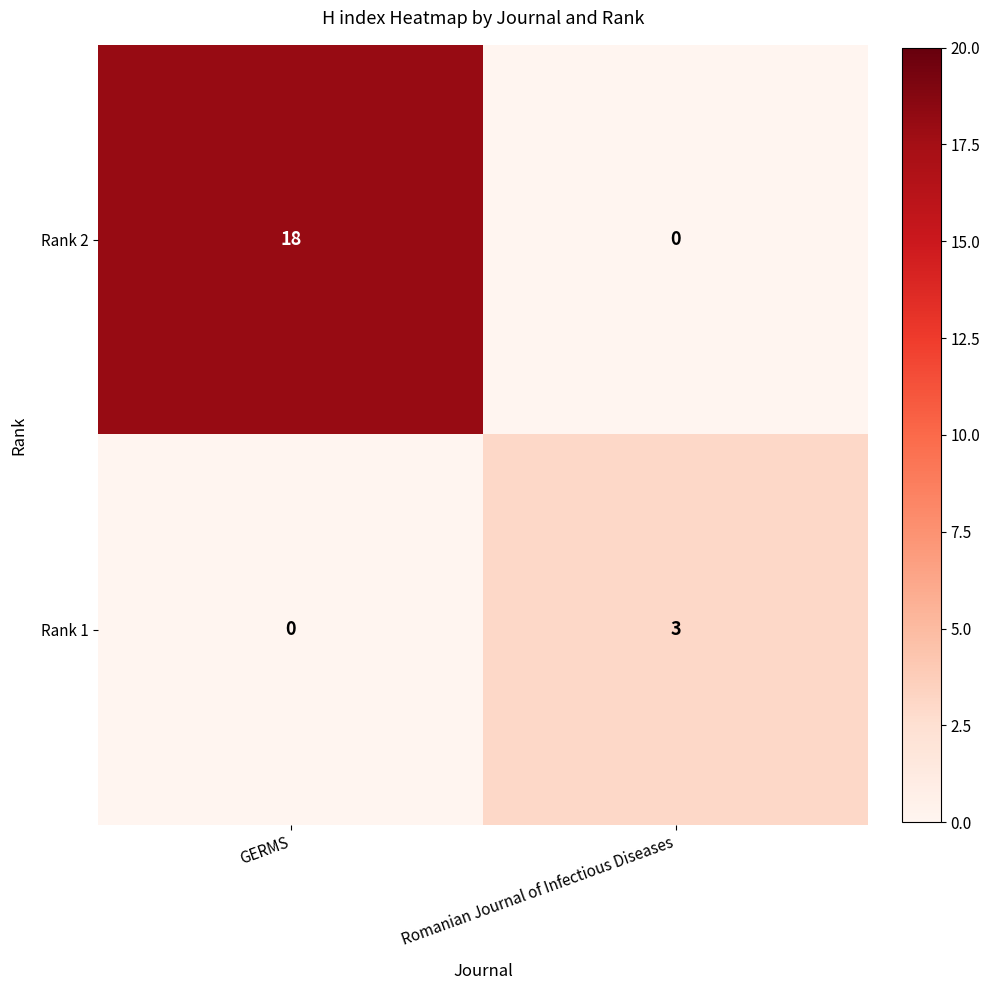

Is it true that Rank 2 equals 18 at GERMS?

True